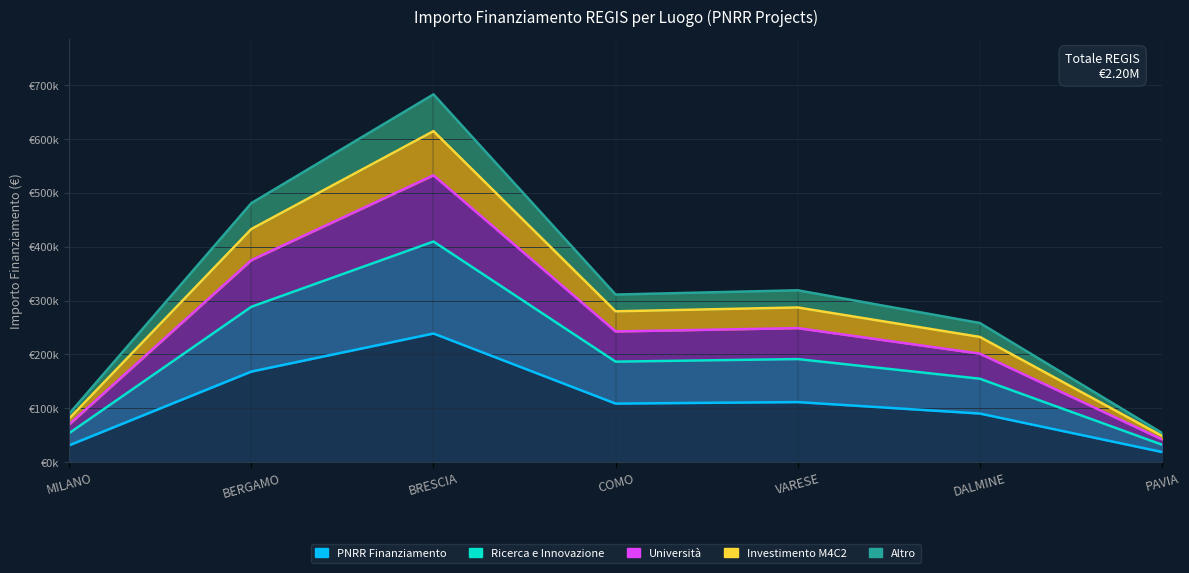

List the labels in order of Investimento M4C2 value, smallest first.

PAVIA, MILANO, DALMINE, COMO, VARESE, BERGAMO, BRESCIA